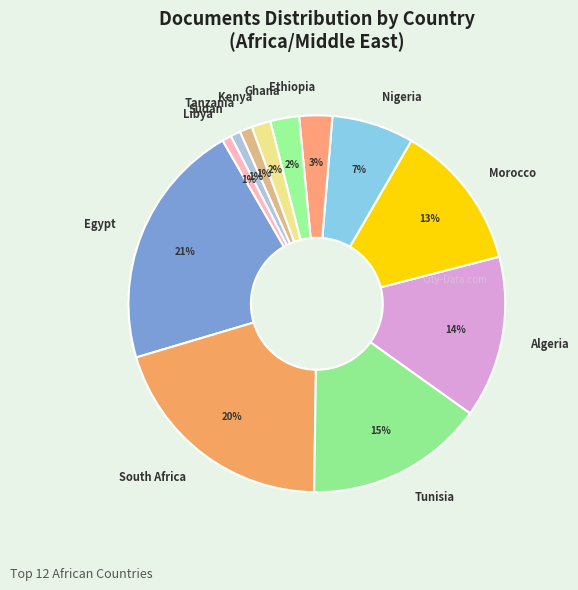

Which slice is the largest?

Egypt